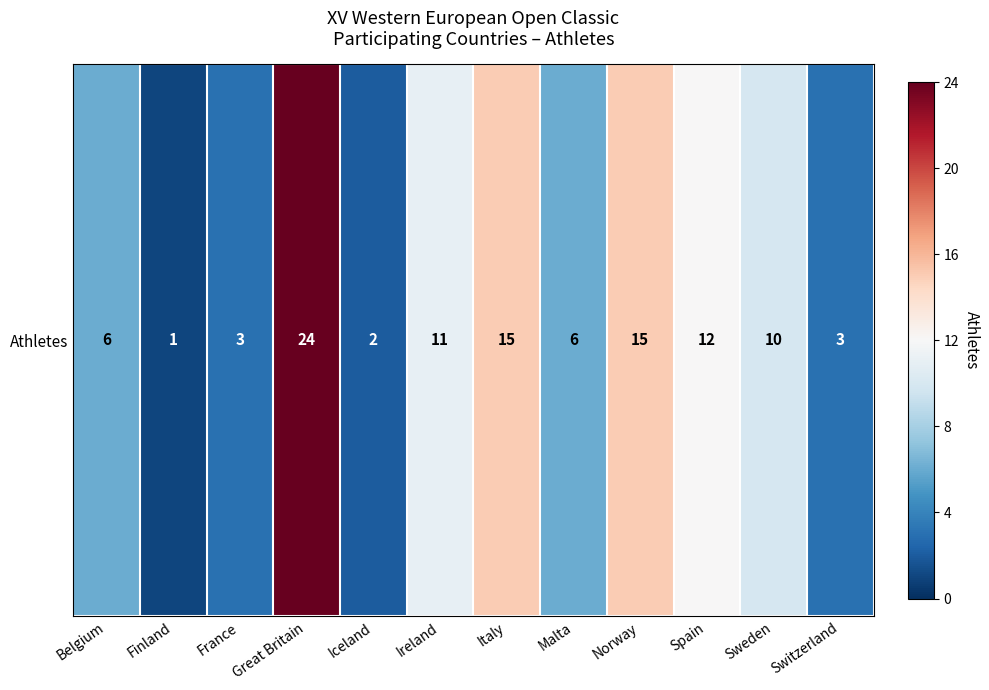

At which label does the data first exceed 10?

Great Britain